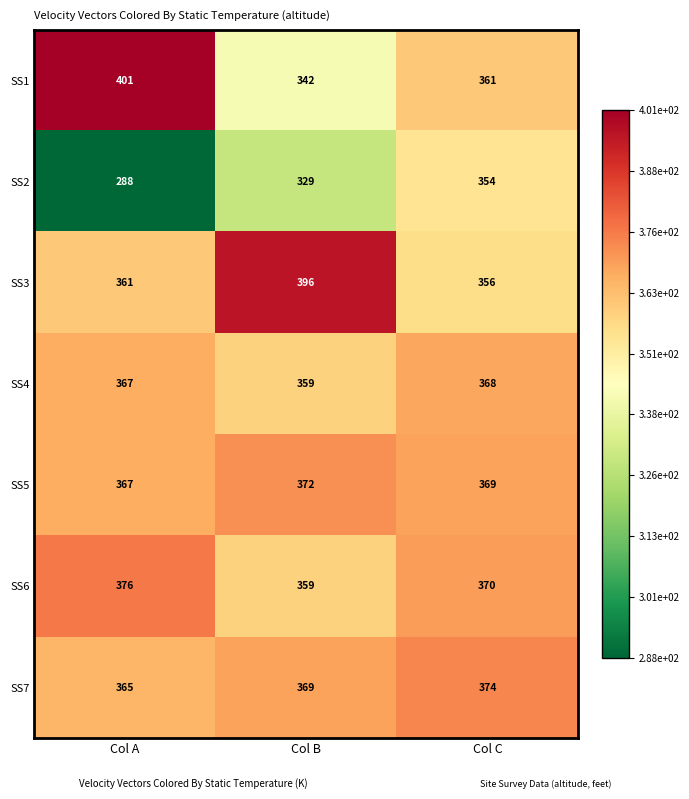

Which category has the lowest value across all series?

Col A